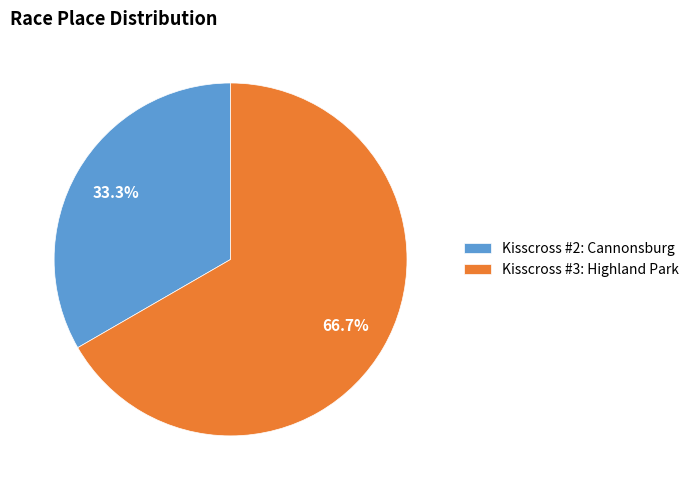

What is the majority slice?

Kisscross #3: Highland Park